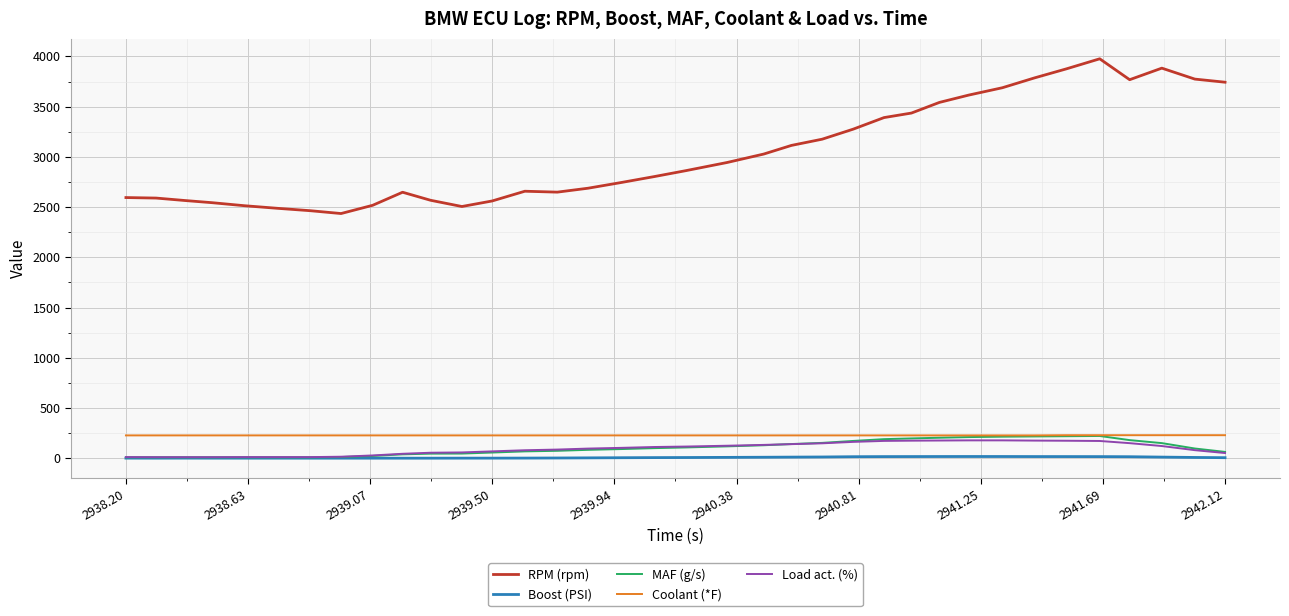

True or false: Load act. (%) and RPM (rpm) intersect in this chart.

False